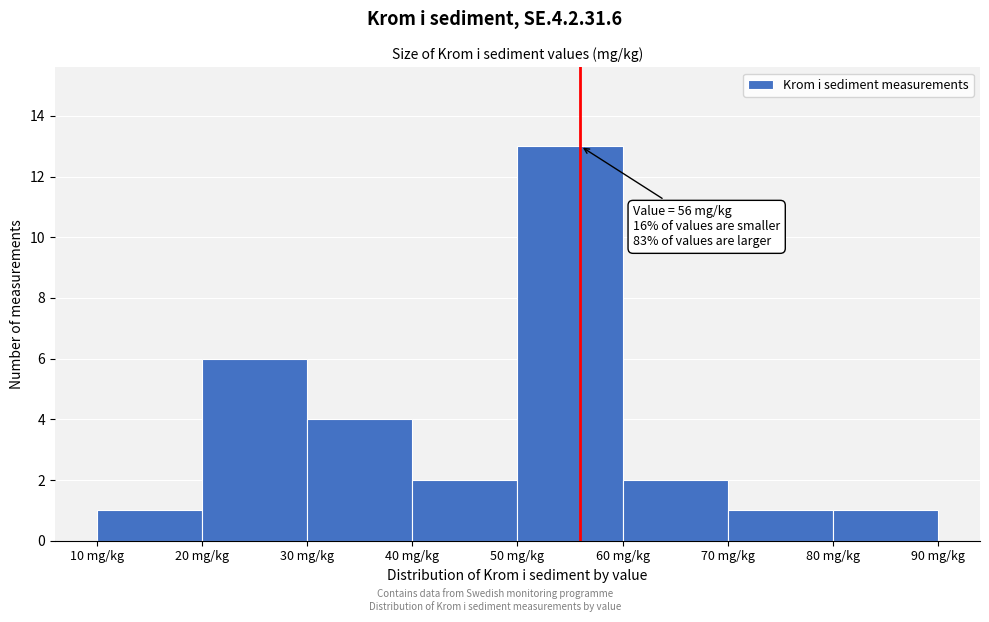

Which range on the x-axis has the tallest bar?

50 to 60